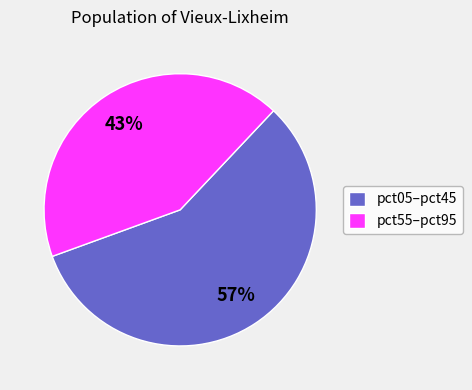

Is it true that pct05–pct45 is 66% of the pie?

False